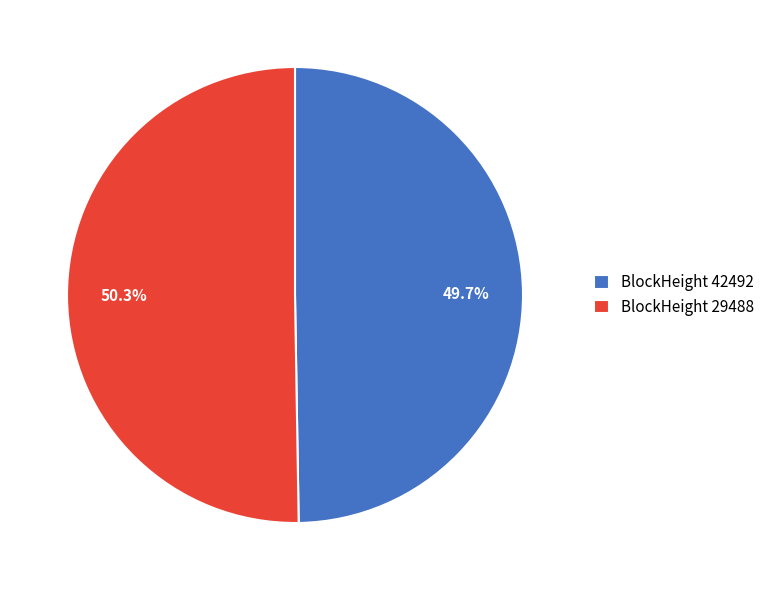

How many segments does this pie chart have?

2